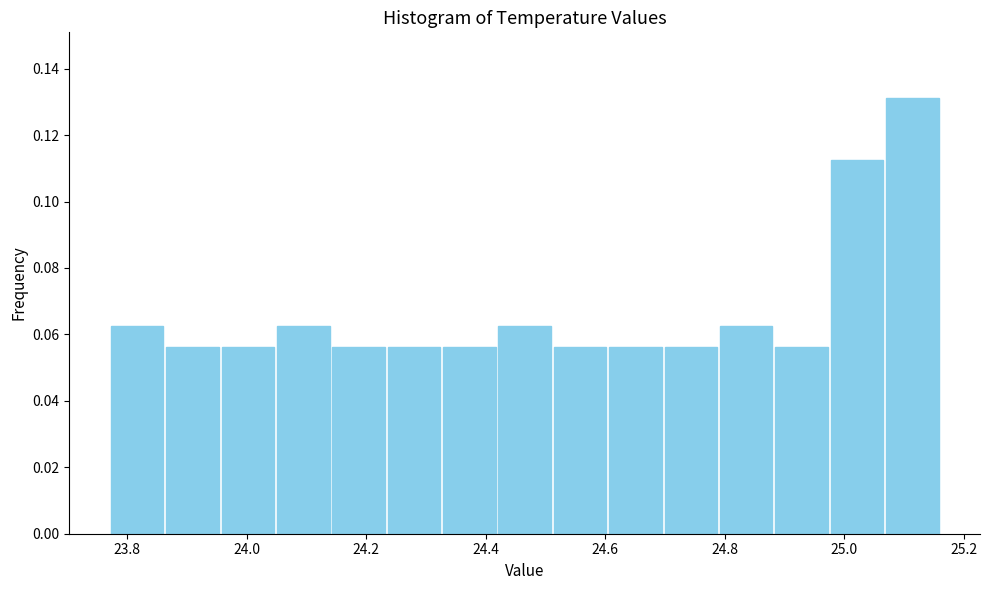

Reading left to right, list every bar in this chart as the range it spans on the x-axis followed by its height. Neither the bar edges nor the heights are printed on the chart, so give them approximately, as read against the axes.

23.78 to 23.86: 0.062
23.86 to 23.96: 0.056
23.96 to 24.04: 0.056
24.04 to 24.14: 0.062
24.14 to 24.24: 0.056
24.24 to 24.32: 0.056
24.32 to 24.42: 0.056
24.42 to 24.52: 0.062
24.52 to 24.60: 0.056
24.60 to 24.70: 0.056
24.70 to 24.78: 0.056
24.78 to 24.88: 0.062
24.88 to 24.98: 0.056
24.98 to 25.06: 0.112
25.06 to 25.16: 0.132